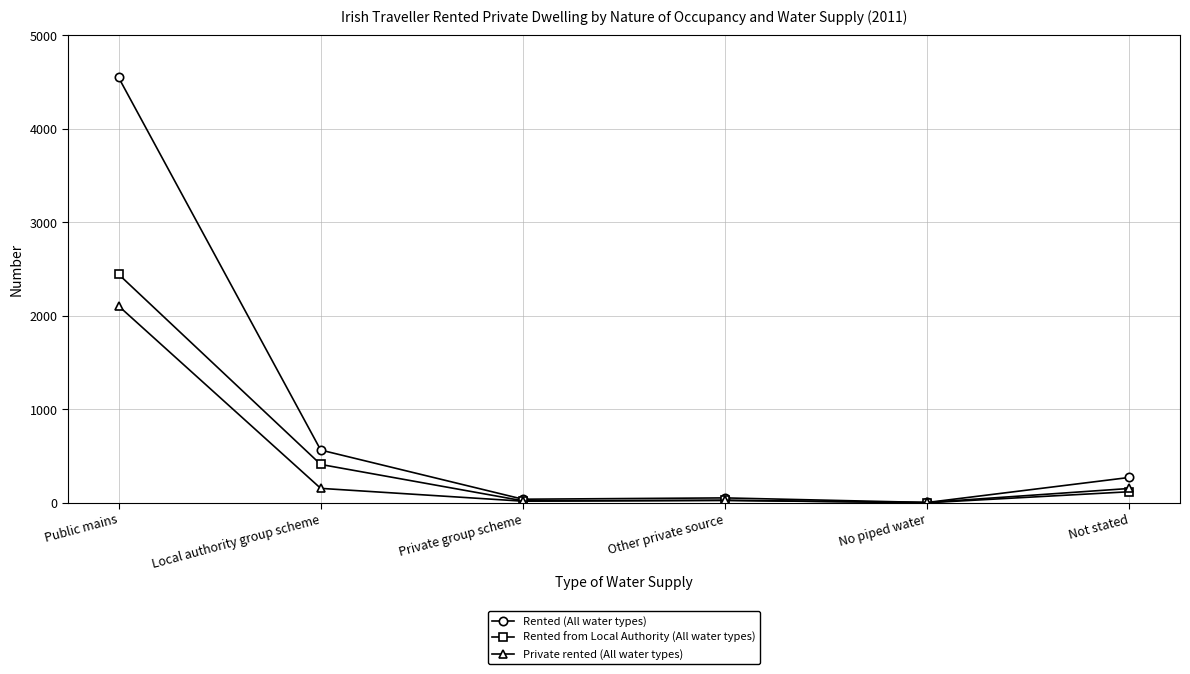

True or false: Rented (All water types) has more than 2 points higher than both neighbors.

False